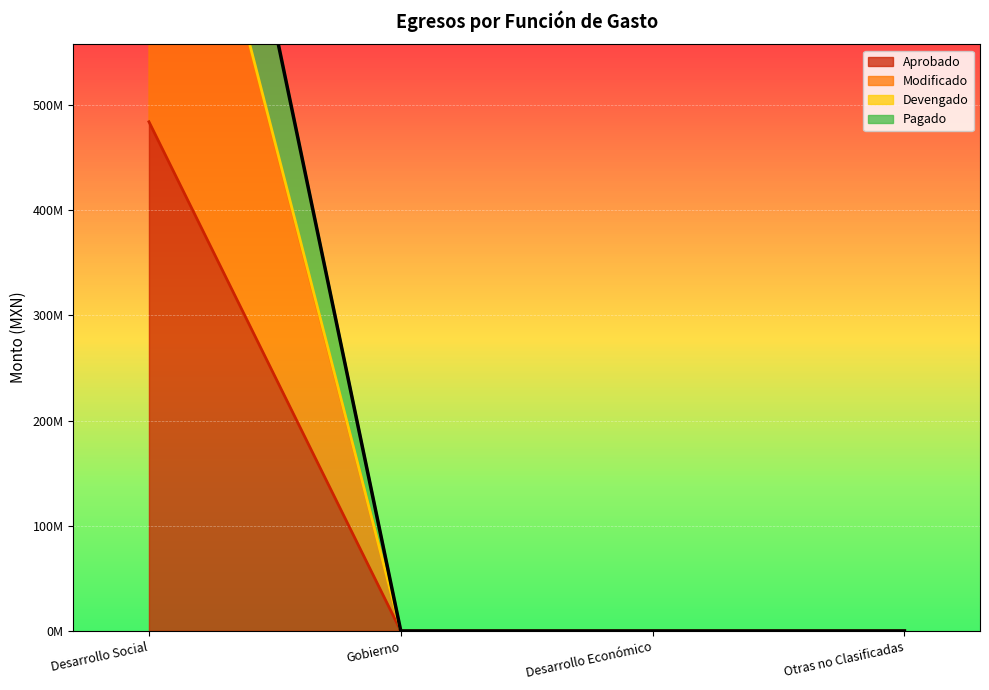

At which category does the chart reach its peak across all series?

Desarrollo Social